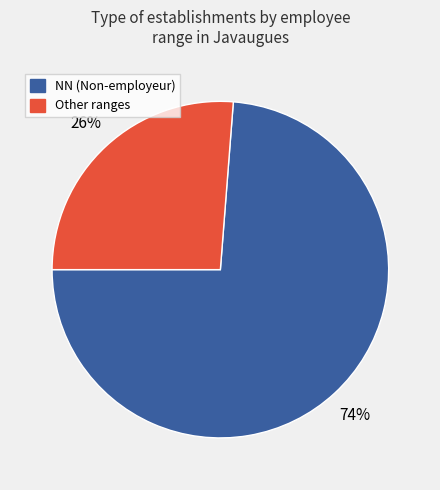

To the nearest percent, what is the average slice percentage?

50%